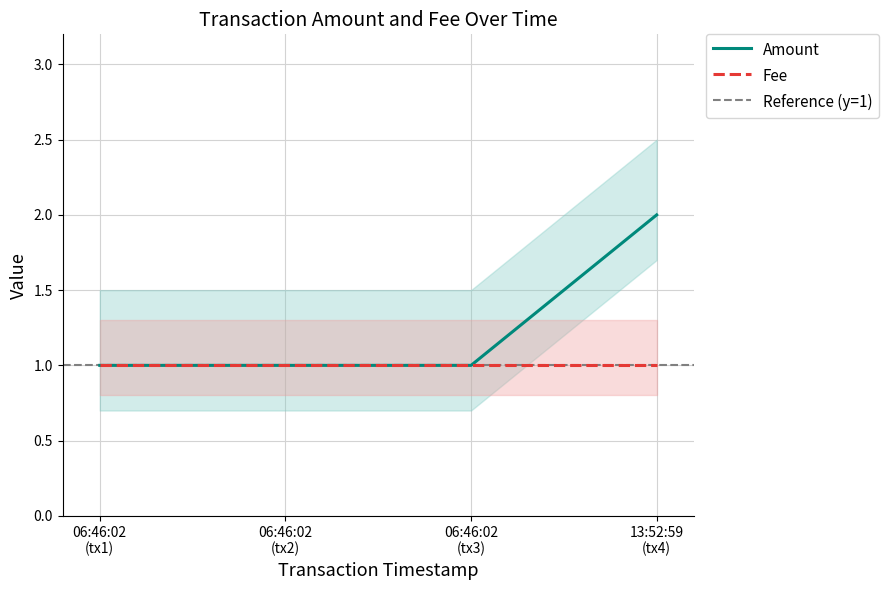

Rank the categories by value from lowest to highest.

06:46:02 (tx1), 06:46:02 (tx2), 06:46:02 (tx3), 13:52:59 (tx4)